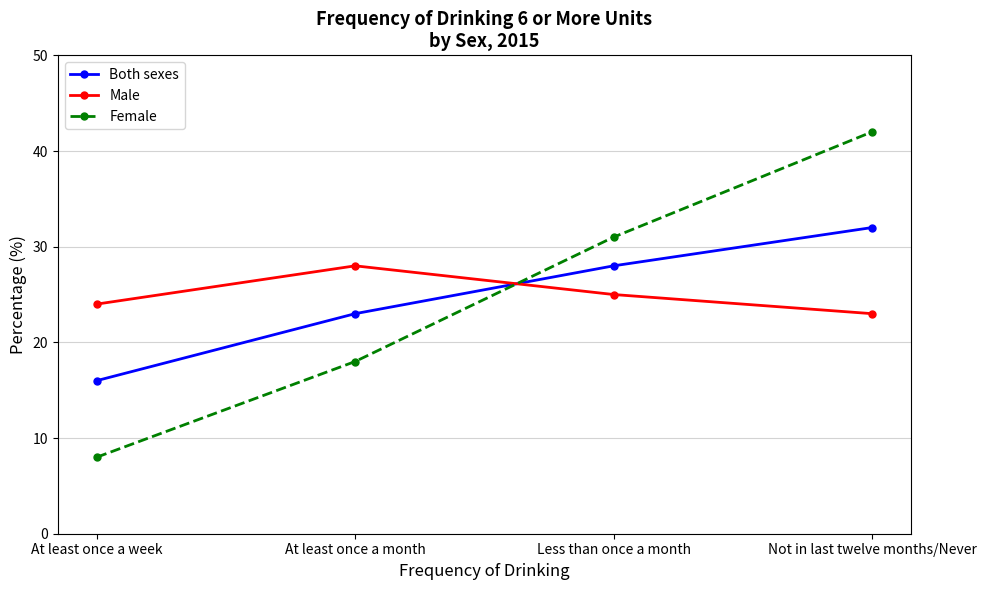

What is the value of the Male point at the 3rd from the left?

25